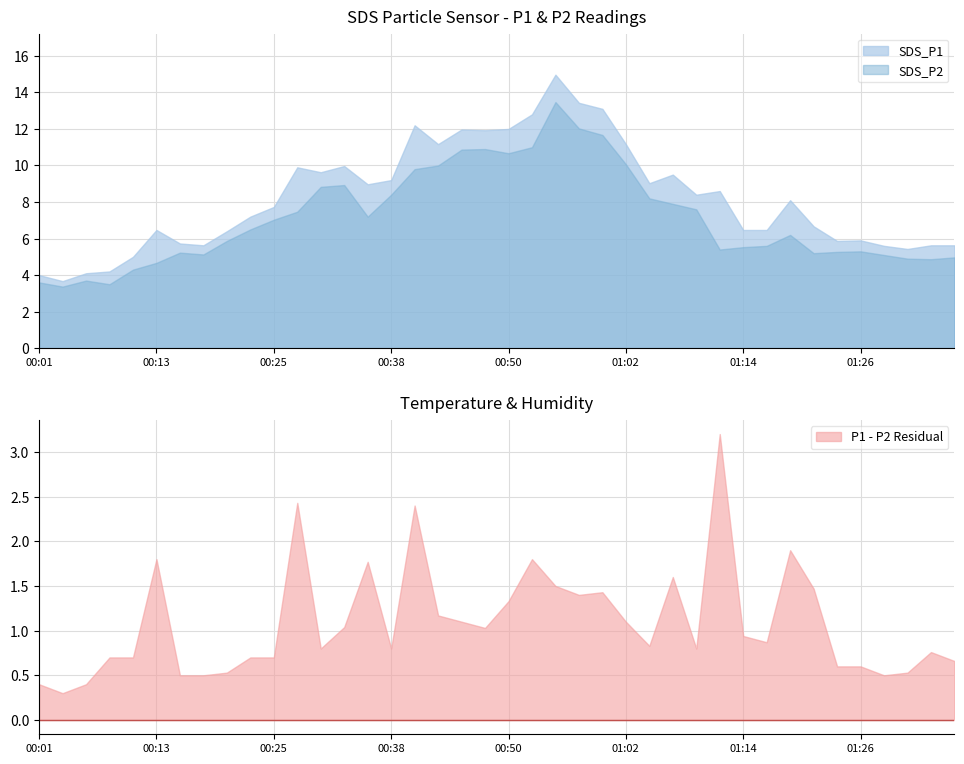

What is the value of the SDS_P1 point at the 29th from the left?

8.4